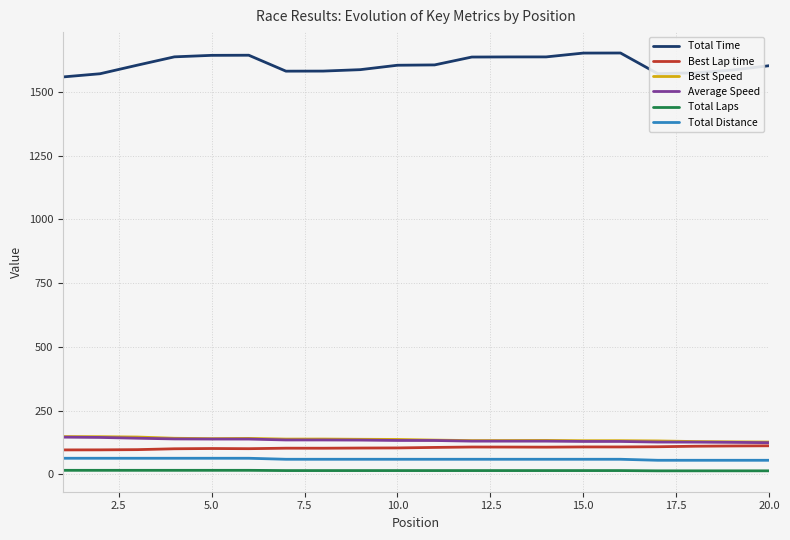

True or false: Total Time and Average Speed cross at least once.

False